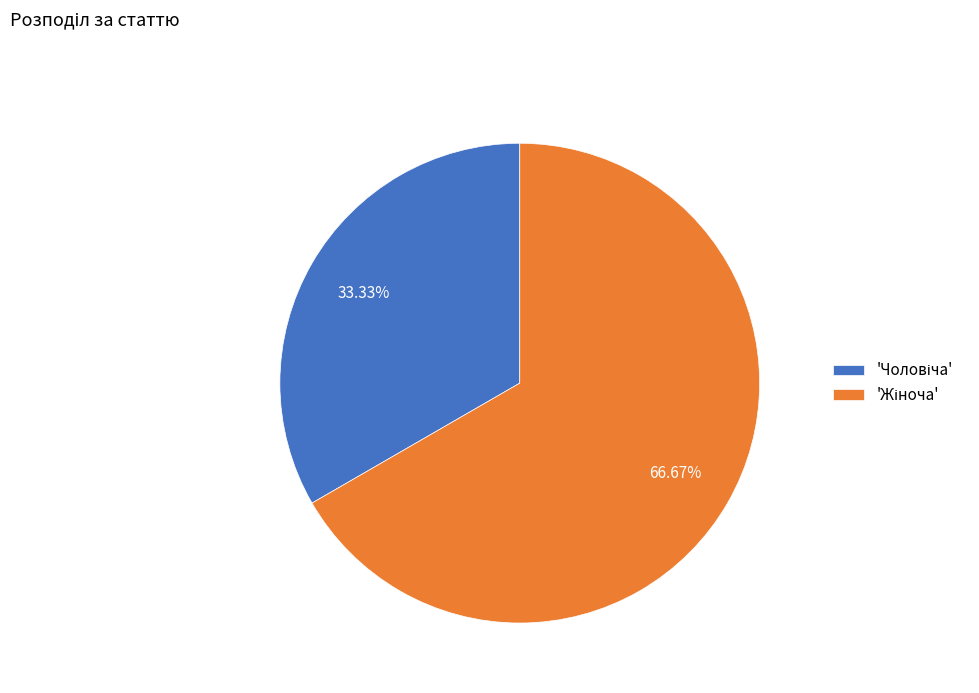

Is there any slice that represents more than half of the pie?

Yes